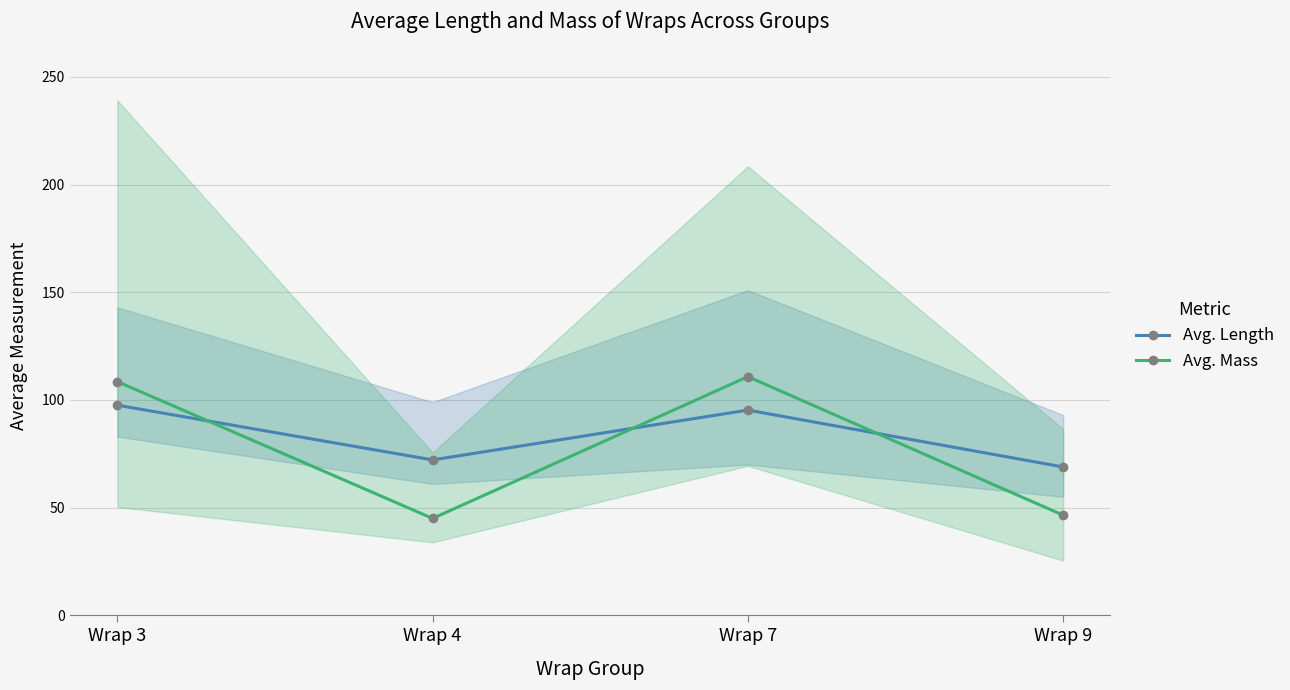

Where is Avg. Mass nearest to the value 77?

Wrap 9